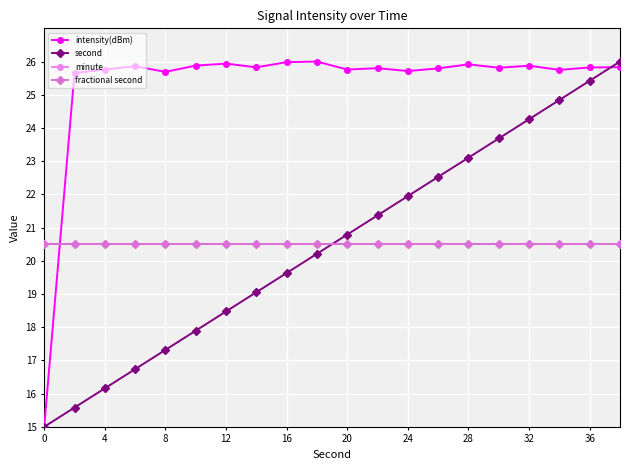

True or false: fractional second and minute cross at least once.

False